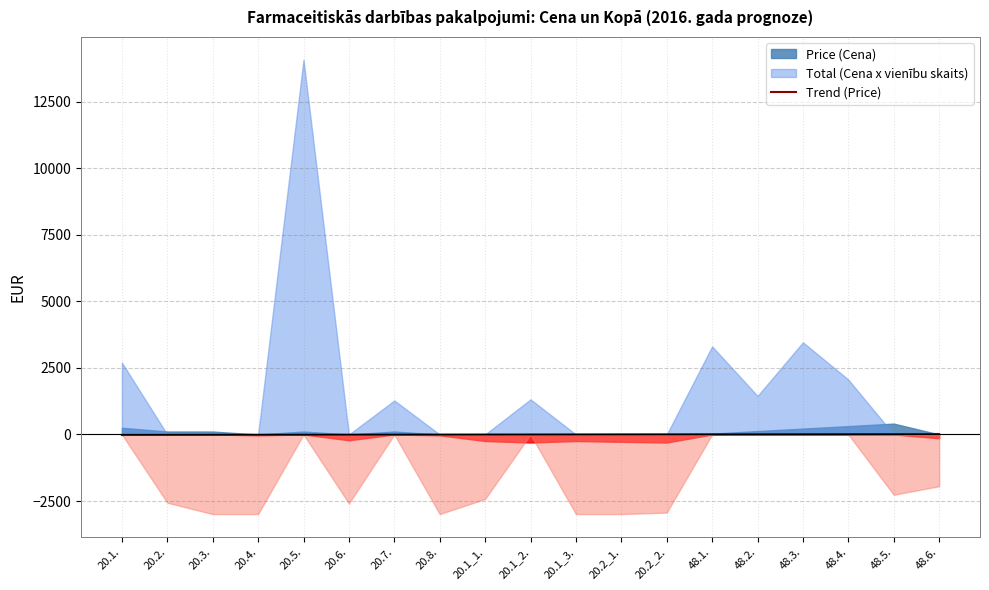

At which label is the value closest to 0?

20.1_2.